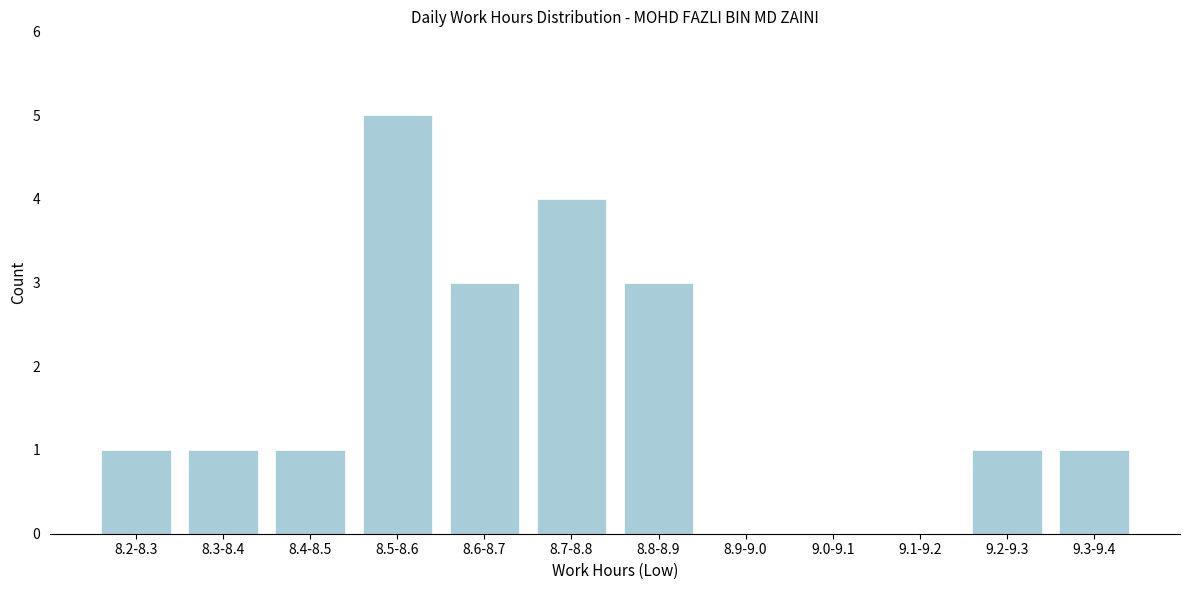

Reading left to right, extract all data points from this chart.

8.2-8.3=1	8.3-8.4=1	8.4-8.5=1	8.5-8.6=5	8.6-8.7=3	8.7-8.8=4	8.8-8.9=3	8.9-9.0=0	9.0-9.1=0	9.1-9.2=0	9.2-9.3=1	9.3-9.4=1